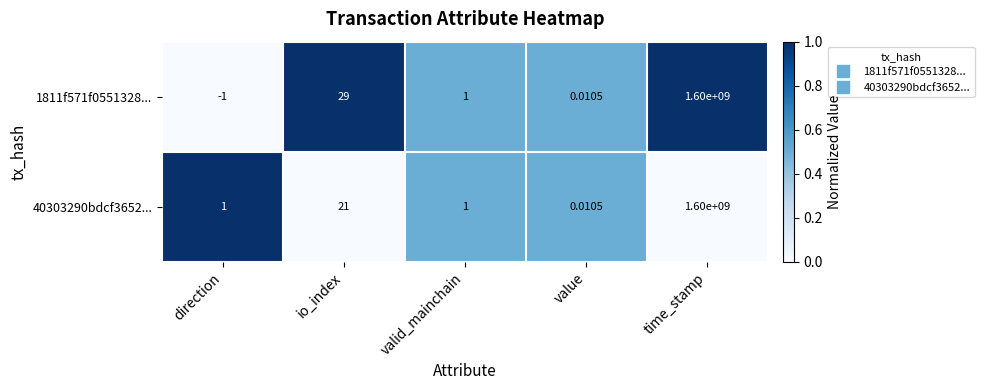

What is the total value across all series at valid_mainchain?

2.0